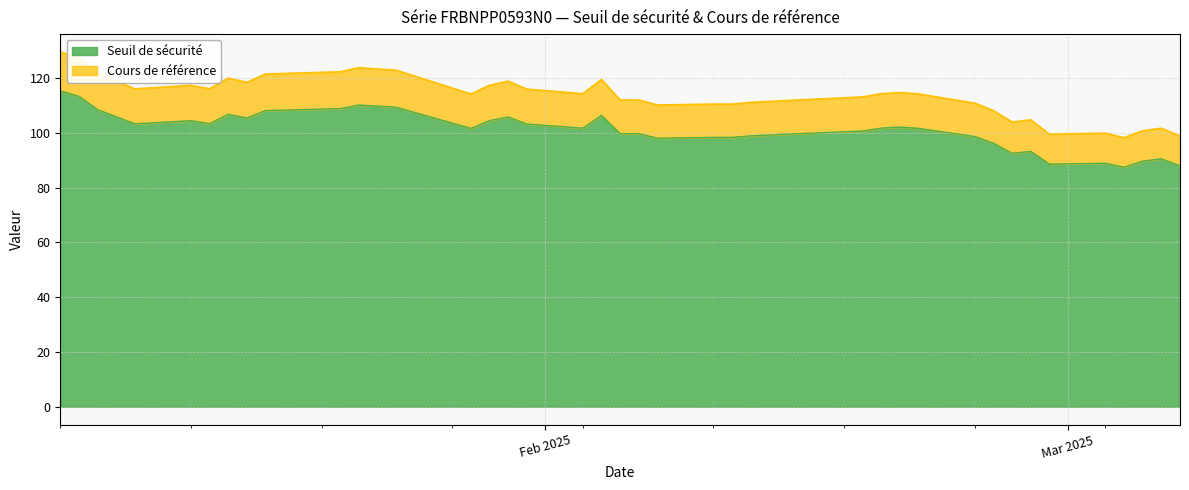

True or false: Seuil de sécurité and Cours de référence intersect in this chart.

False